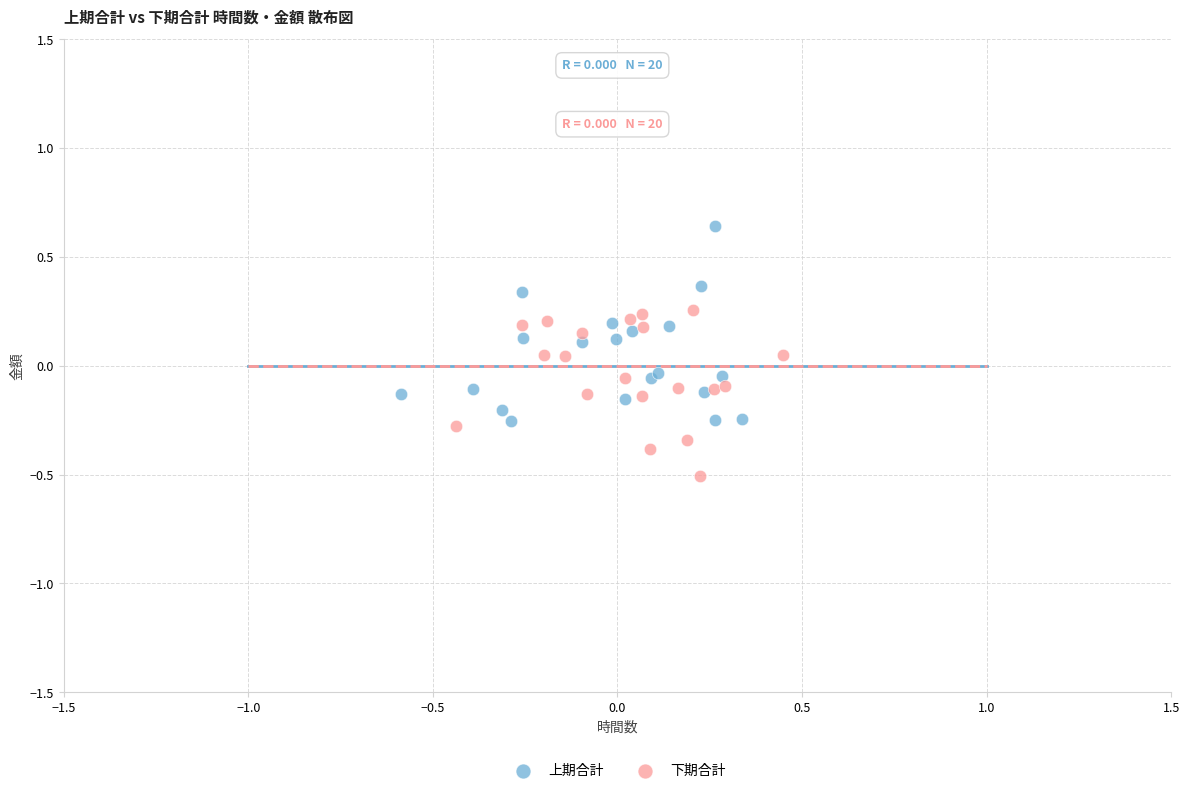

Which series contains the highest Y value?

上期合計